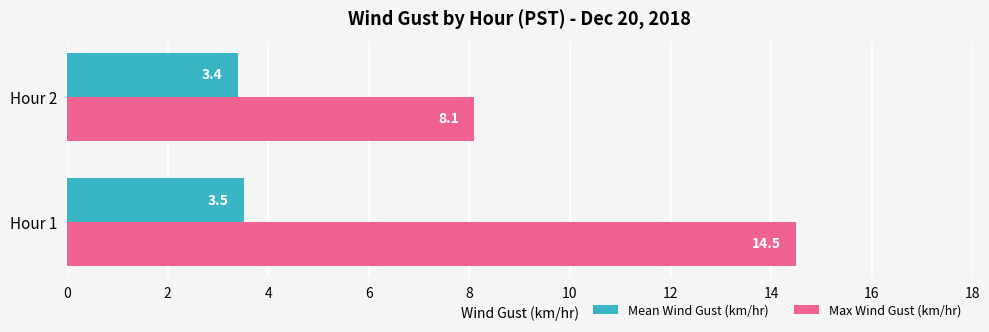

What are all the series names shown in the legend?

Mean Wind Gust (km/hr), Max Wind Gust (km/hr)